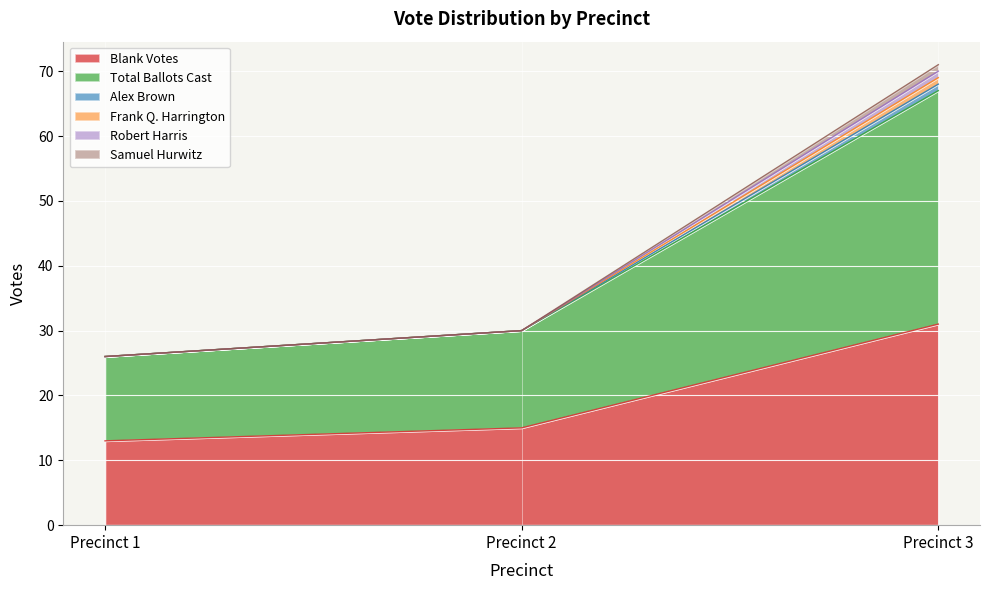

Which series changed the most between Precinct 2 and Precinct 3?

Total Ballots Cast